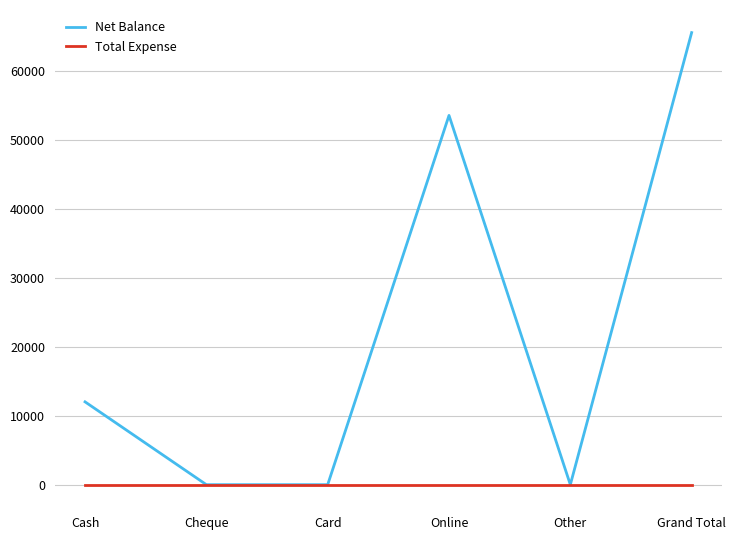

Which category has the highest value across all series?

Grand Total